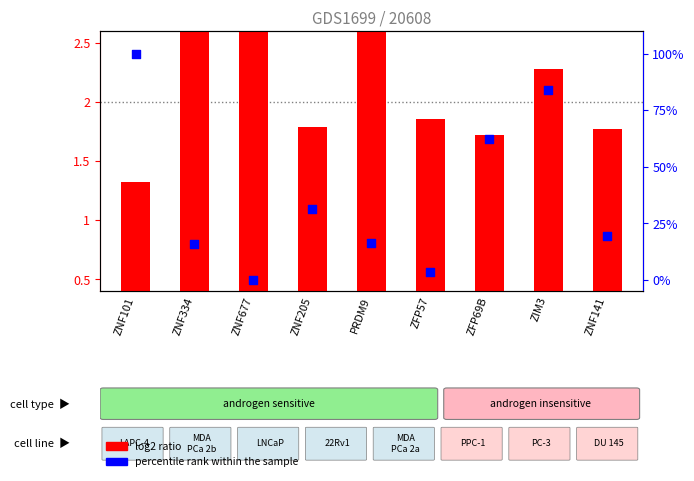

Which series has the largest total across all categories?

percentile rank within the sample